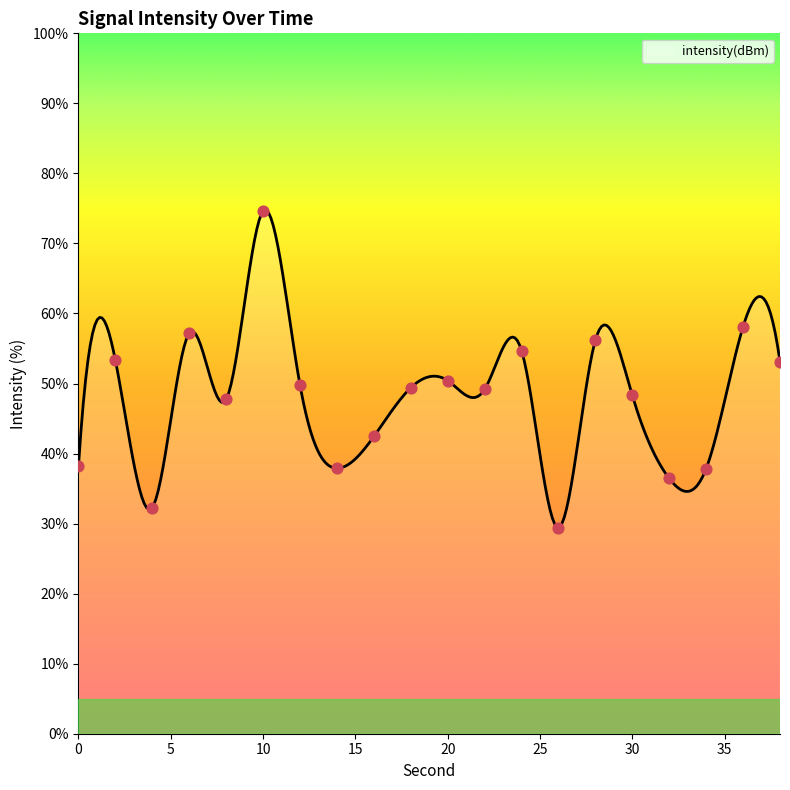

Approximately how many times larger is the value at 22 compared to 16?

1.2